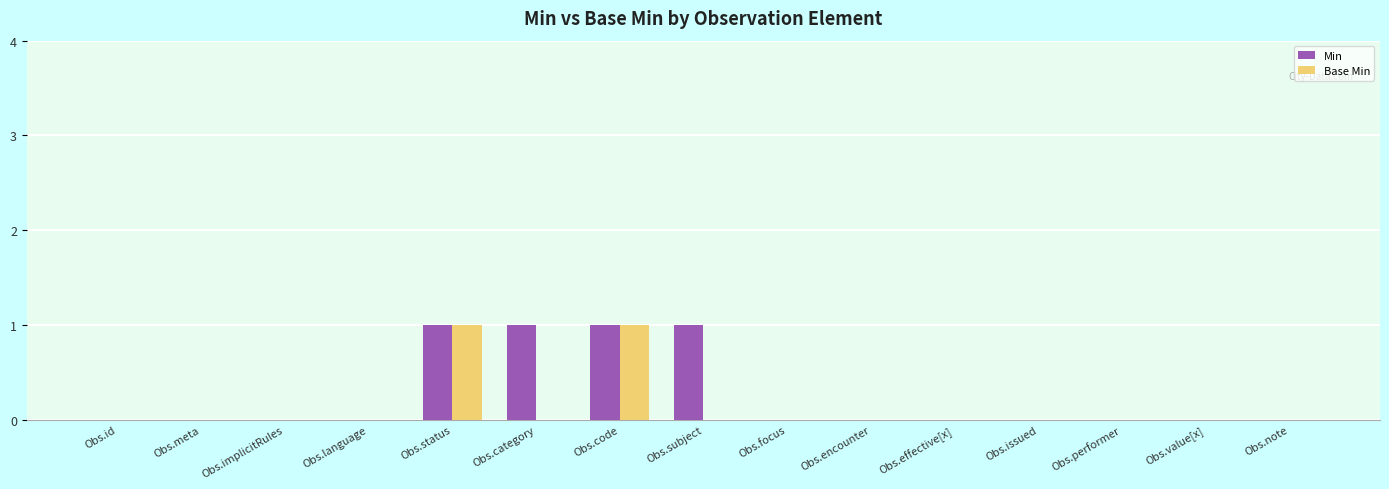

True or false: Min has a value of -1 at Obs.implicitRules.

False